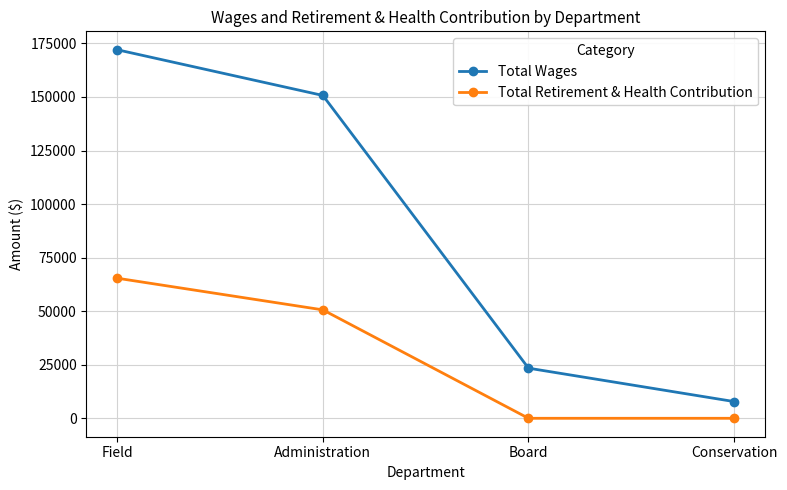

The value of Total Wages at Board is 35102. True or false?

False